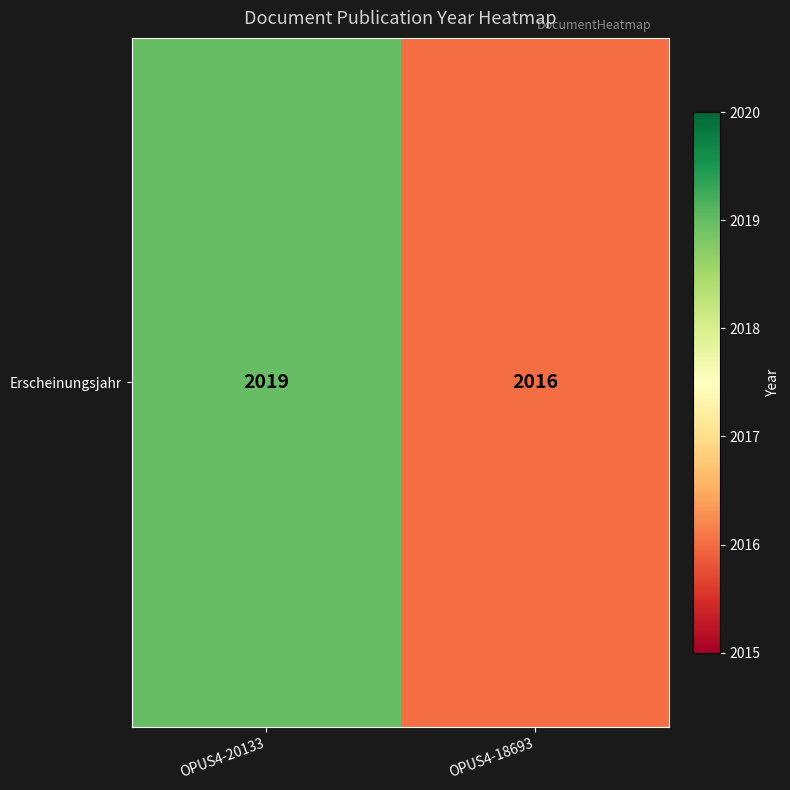

Reading left to right, what are all the values shown in this chart?

OPUS4-20133=2019	OPUS4-18693=2016